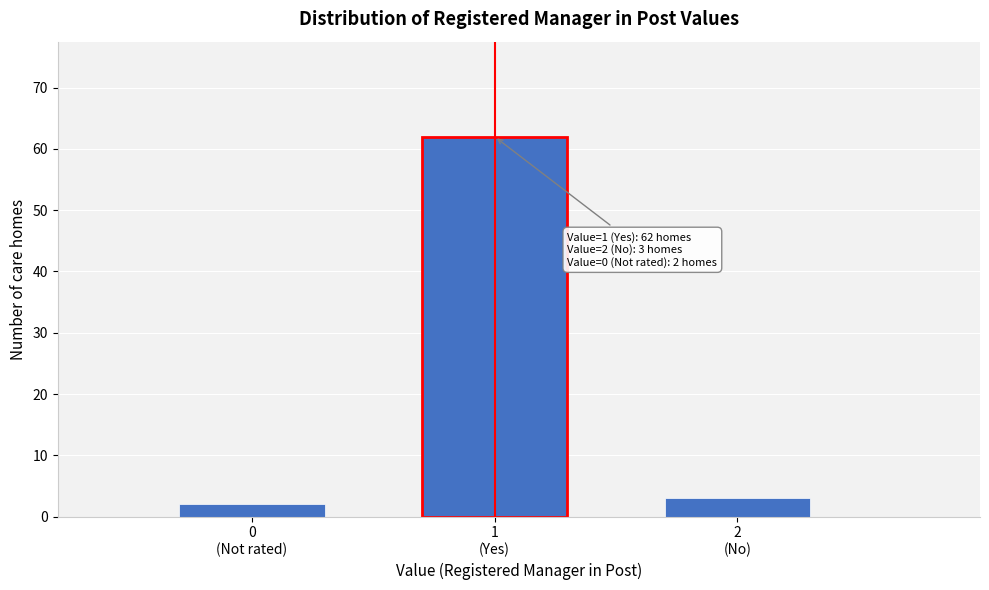

Reading left to right, transcribe all the data shown in this chart.

2	62	3